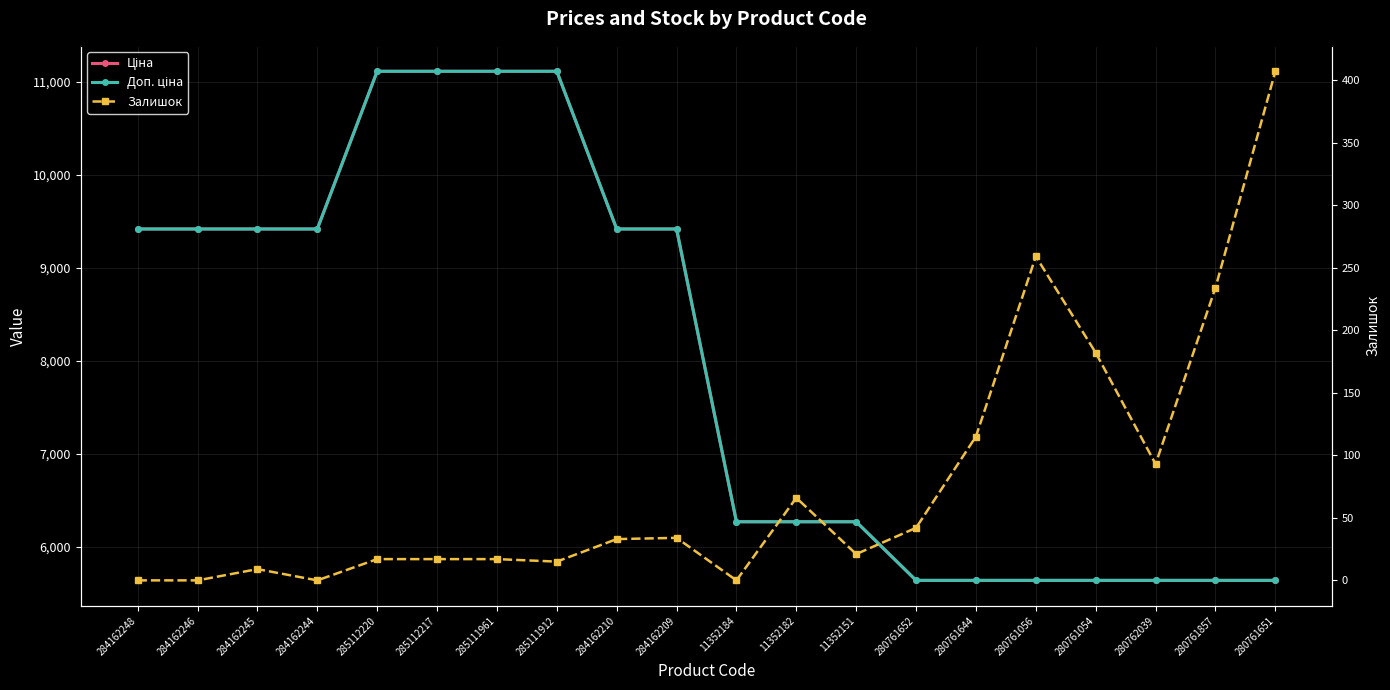

True or false: Доп. ціна has a value of 5636.0 at 280761652.

True